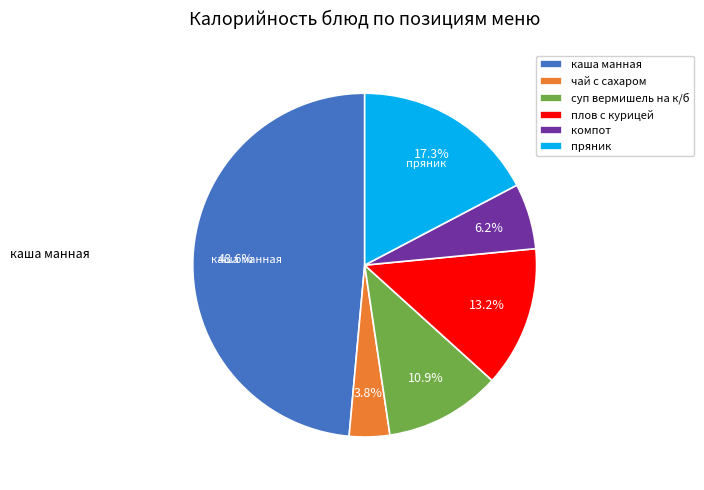

How many slices are in this pie chart?

6